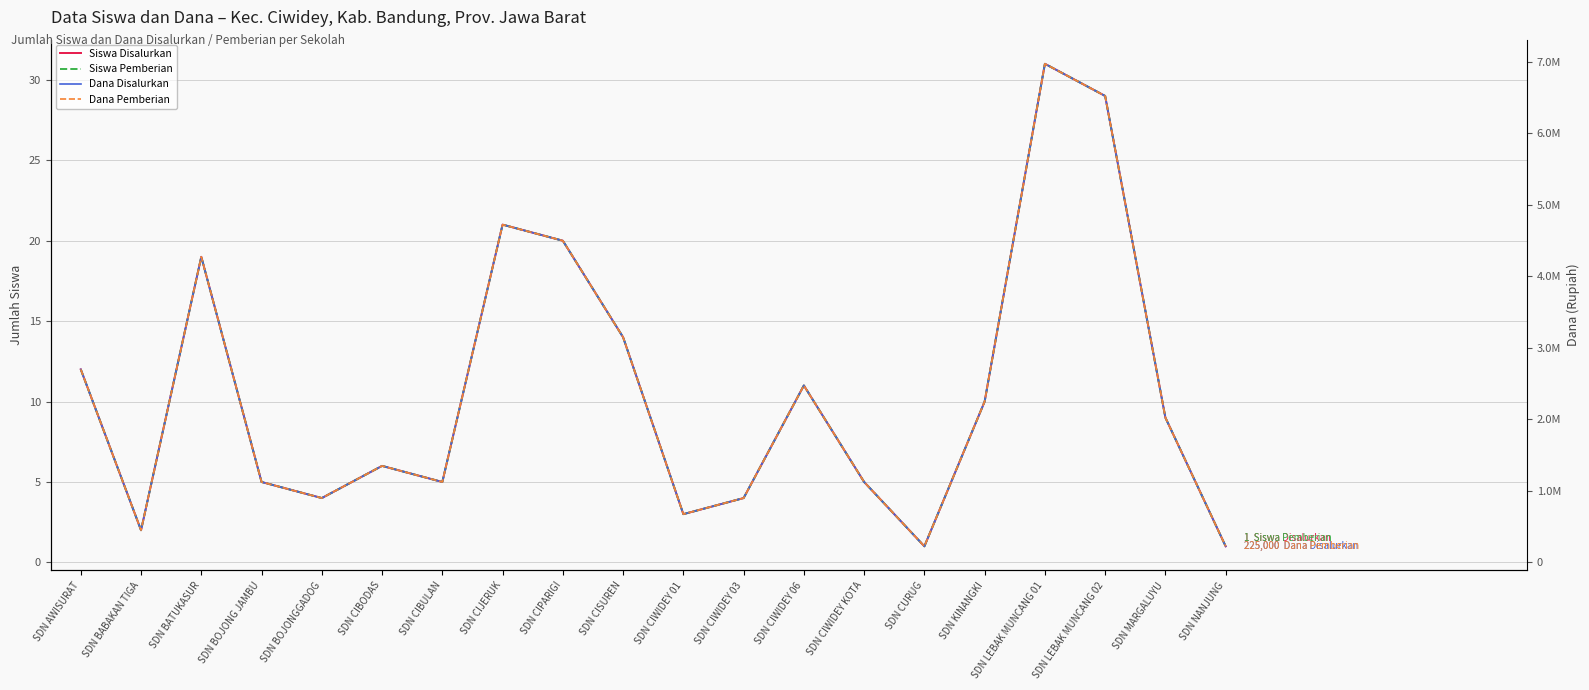

At how many categories does at least one series exceed 5618665?

2